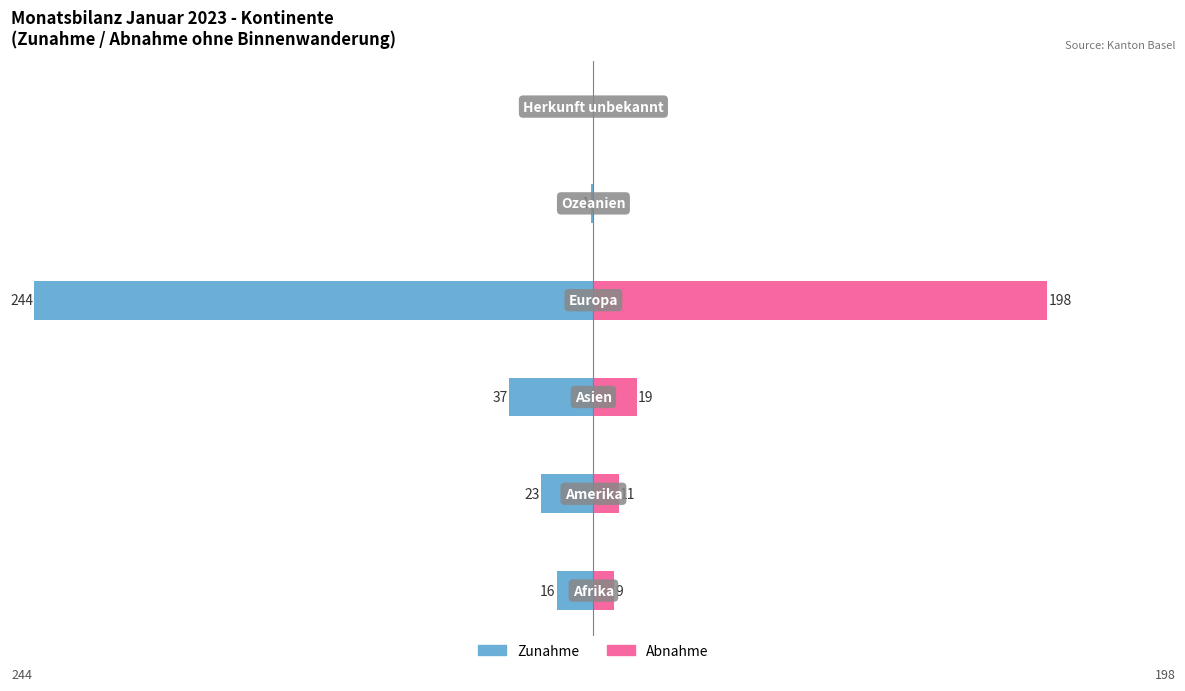

The Abnahme series shows 0 at 4. True or false?

True